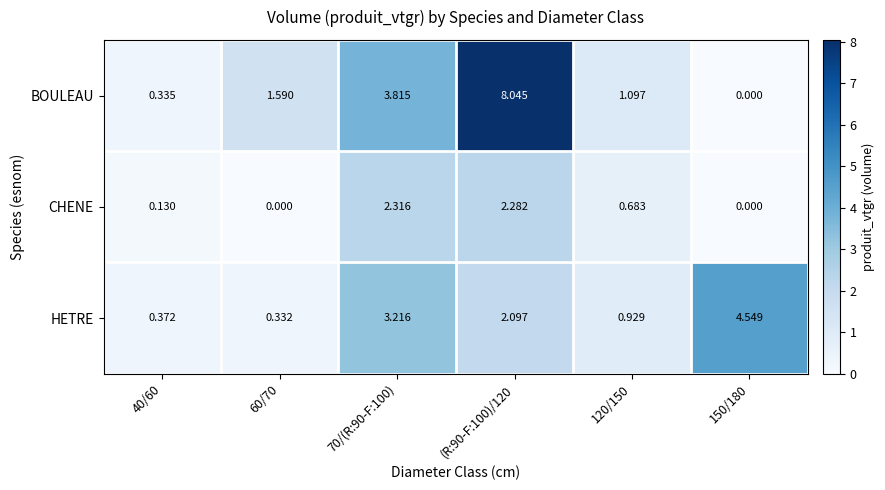

Which series has the widest spread of values?

BOULEAU